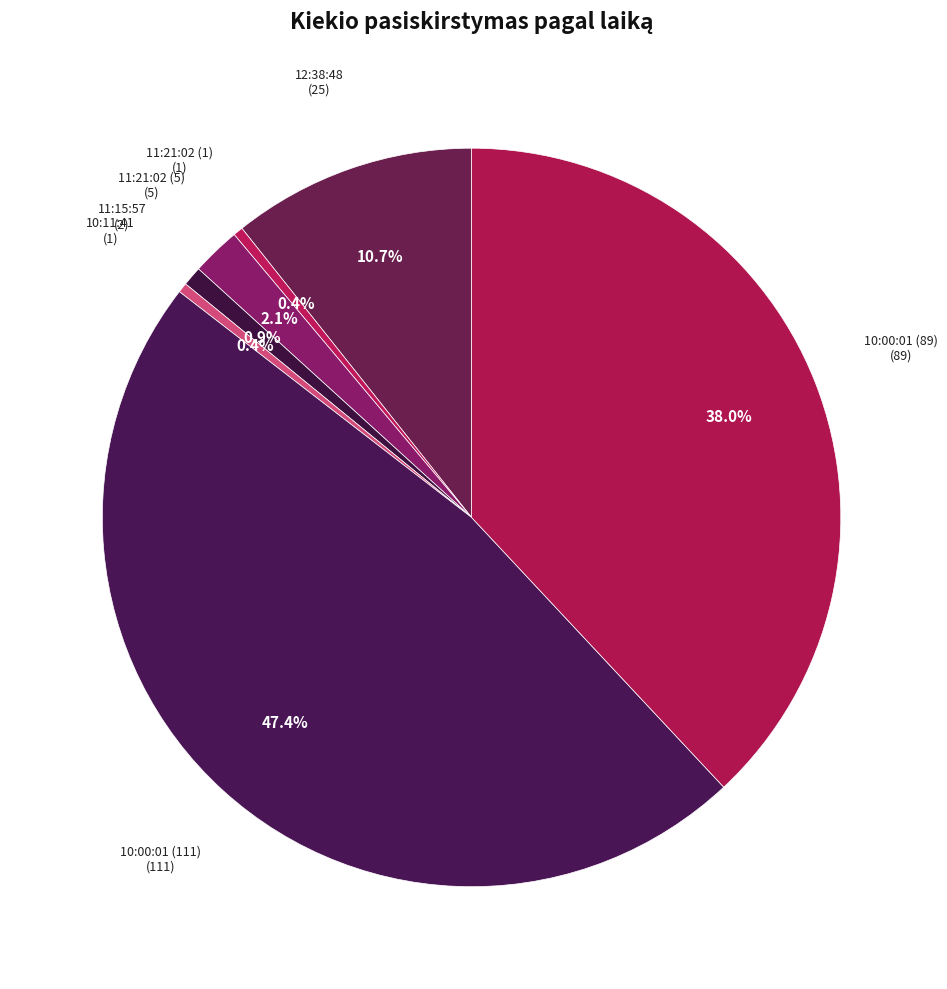

Count the number of slices in the pie.

7